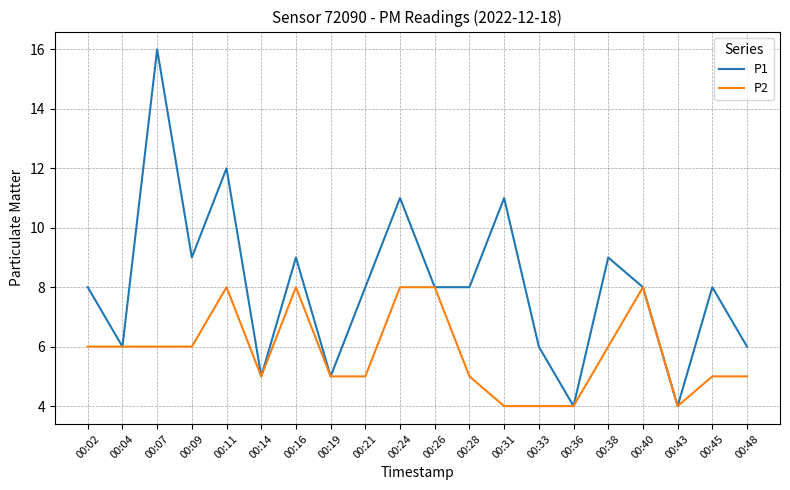

Rank the series at 00:09 from highest to lowest value.

P1, P2